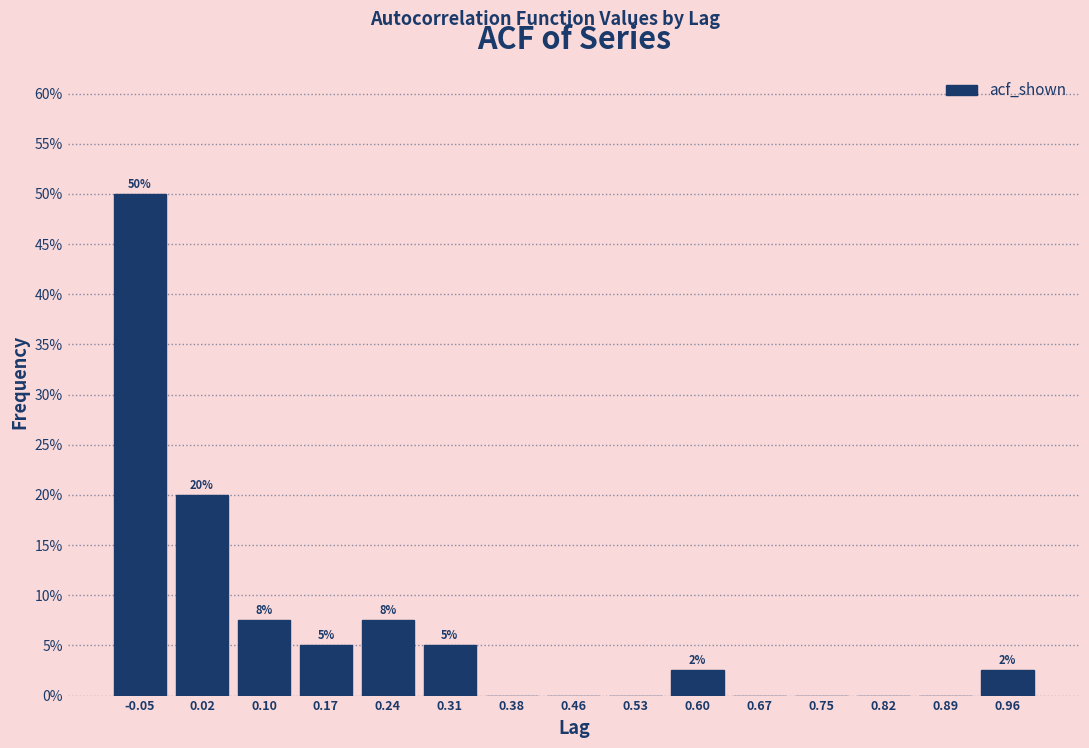

Over which range of the x-axis is the bar tallest?

-0.09 to -0.01